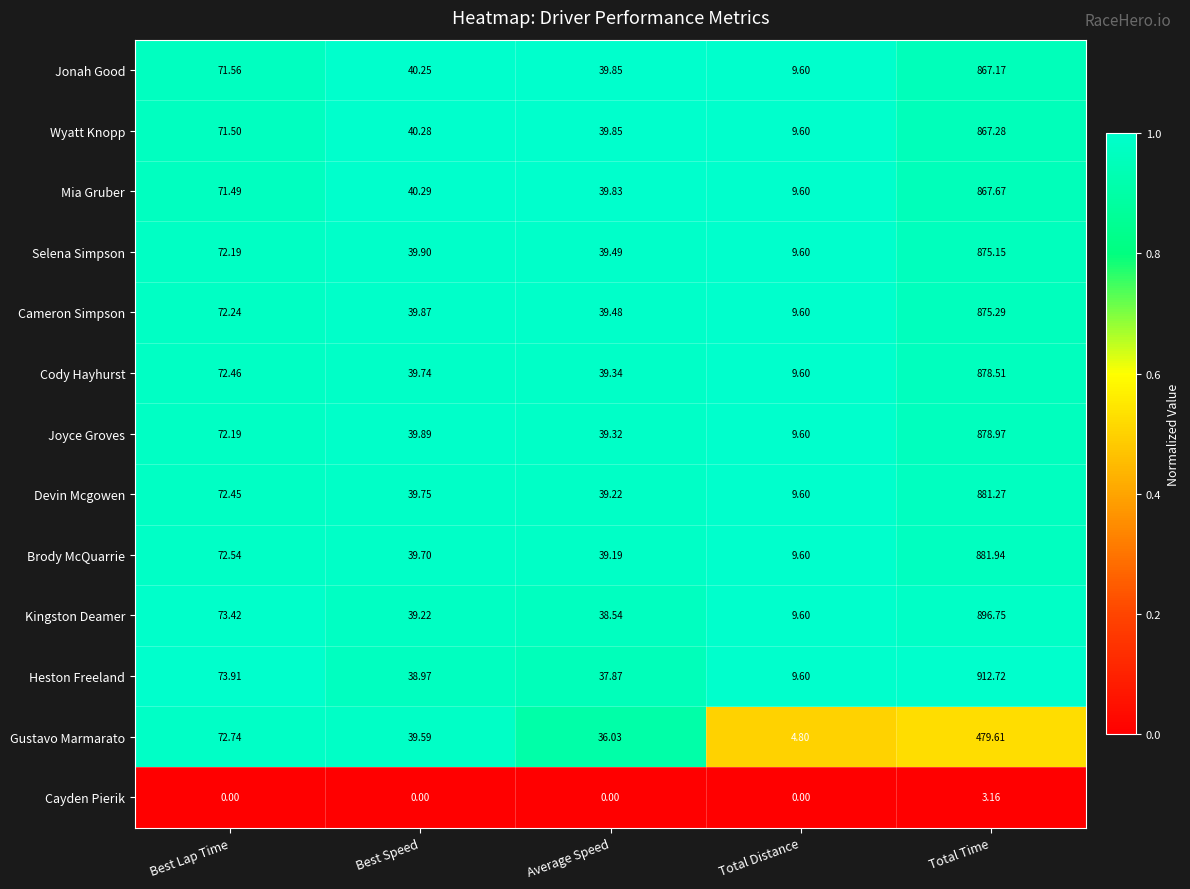

Rank the series at Best Speed from lowest to highest value.

Cayden Pierik, Heston Freeland, Kingston Deamer, Gustavo Marmarato, Brody McQuarrie, Cody Hayhurst, Devin Mcgowen, Cameron Simpson, Joyce Groves, Selena Simpson, Jonah Good, Wyatt Knopp, Mia Gruber